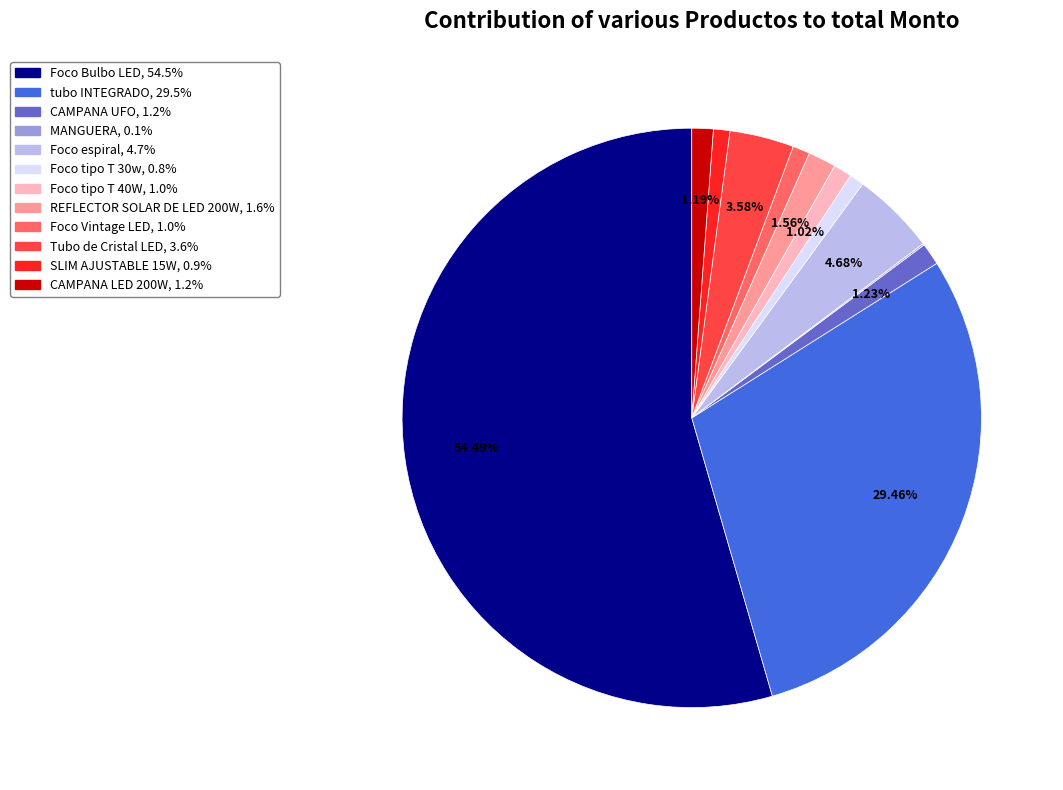

Approximately how many times larger is the value at Foco espiral compared to Foco tipo T 40W?

4.6